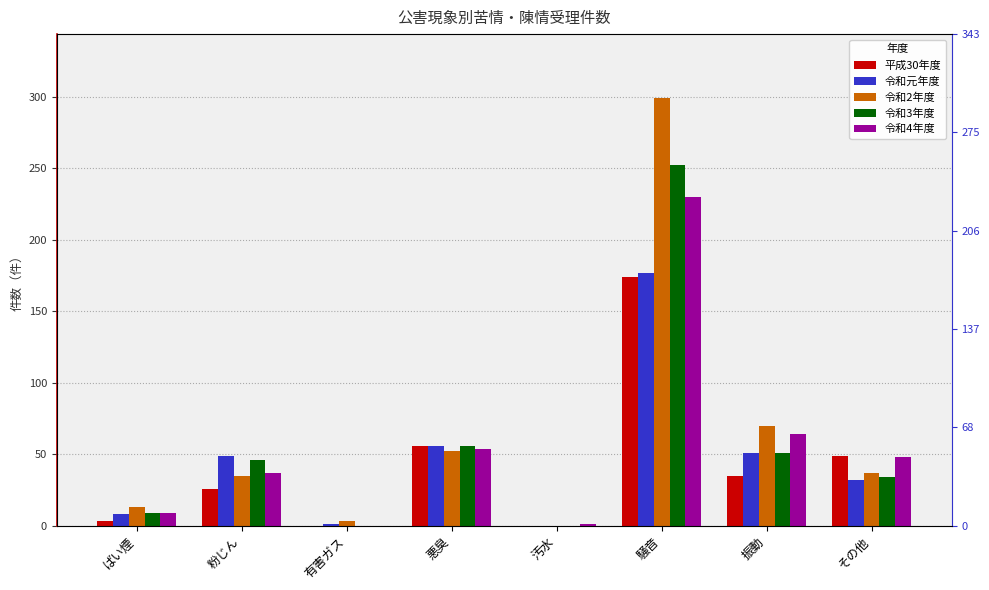

How many data points in 平成30年度 are above 35?

3